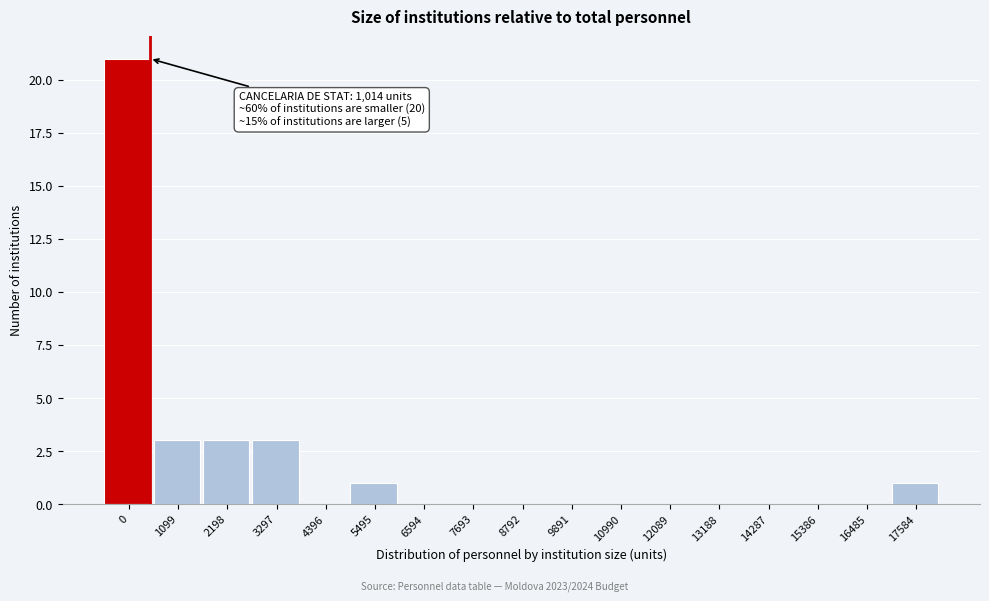

Reading right to left, transcribe all the data shown in this chart.

17584=1	16485=0	15386=0	14287=0	13188=0	12089=0	10990=0	9891=0	8792=0	7693=0	6594=0	5495=1	4396=0	3297=3	2198=3	1099=3	0=21